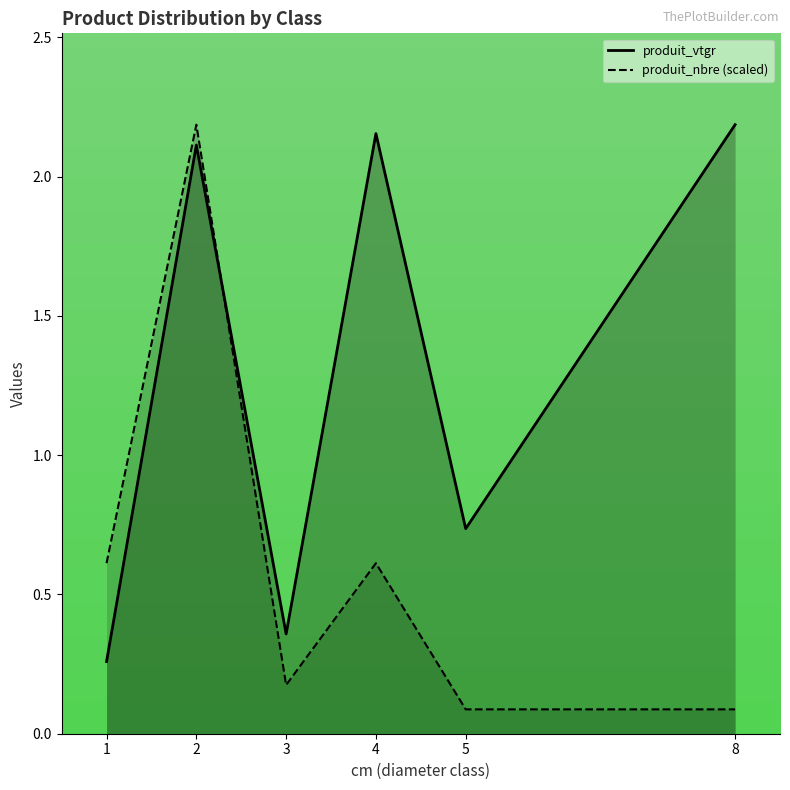

The value of produit_nbre at 5 is 0.0. True or false?

False